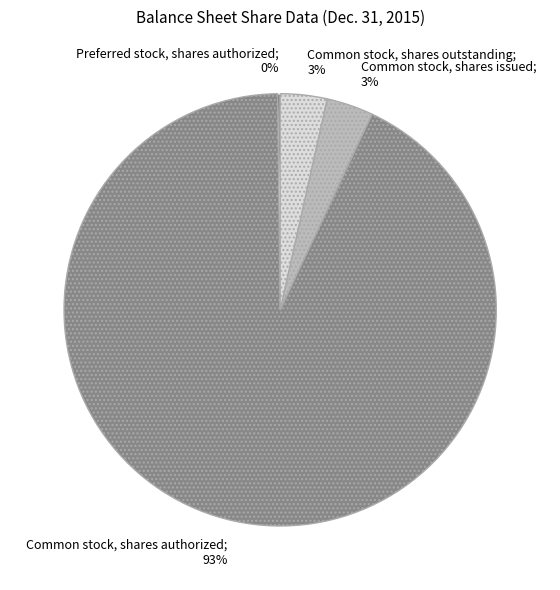

Does Common stock, shares authorized; 93% represent more than half of the total?

Yes